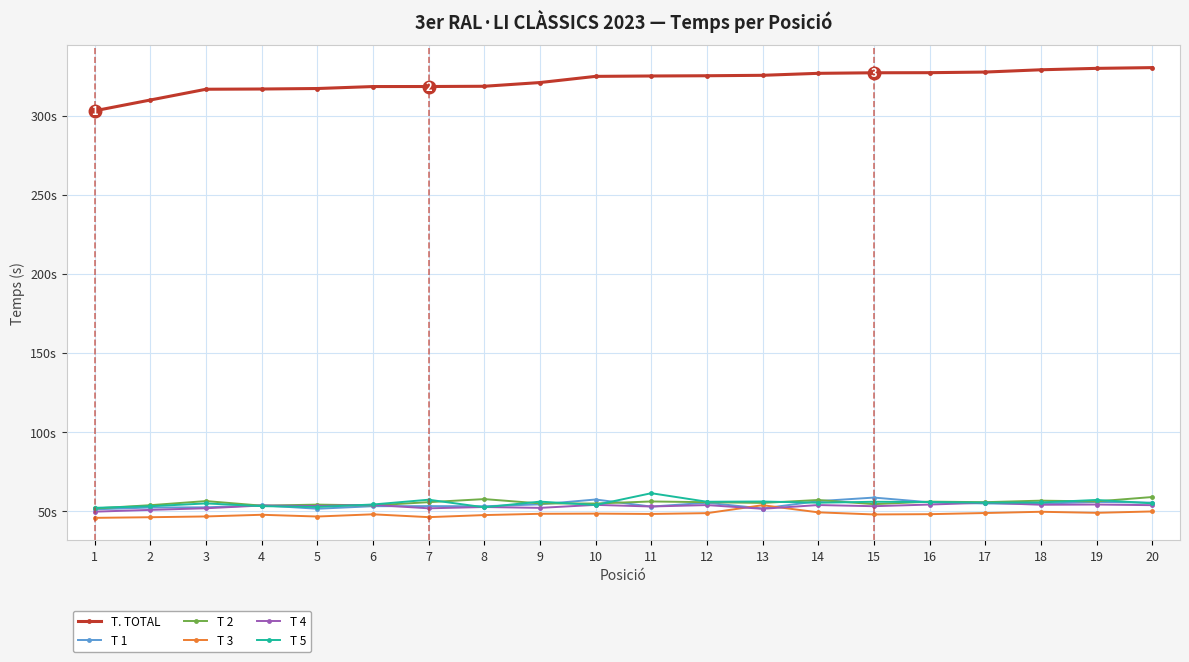

Is it true that T 3 equals 48.7 at 17?

True